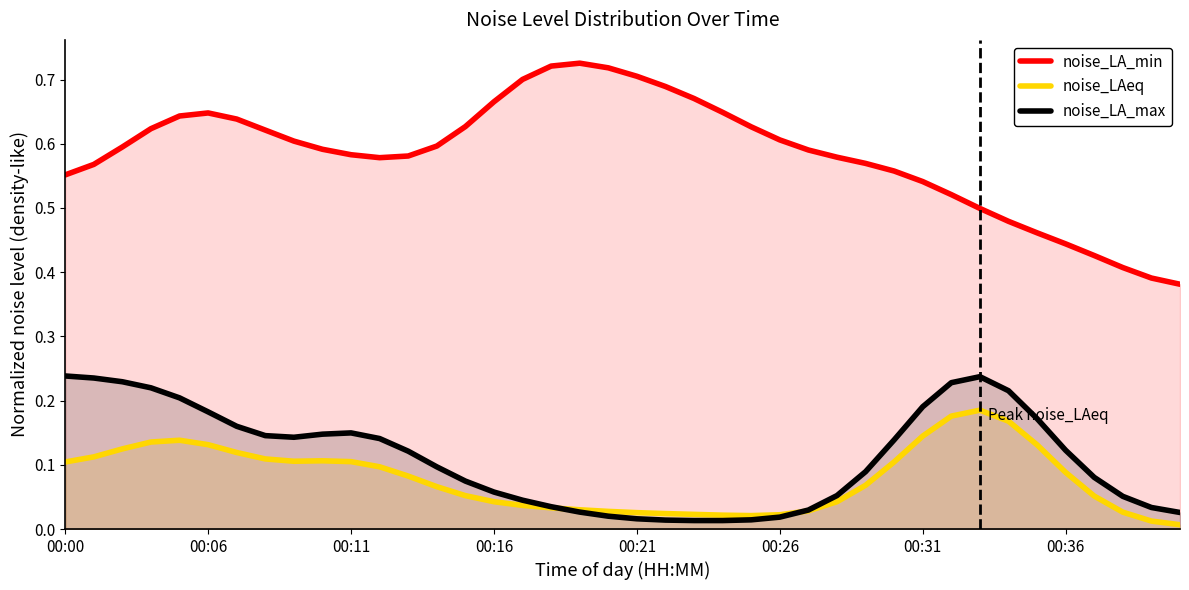

What is the difference between the second highest and minimum values in the noise_LA_max series?

0.2